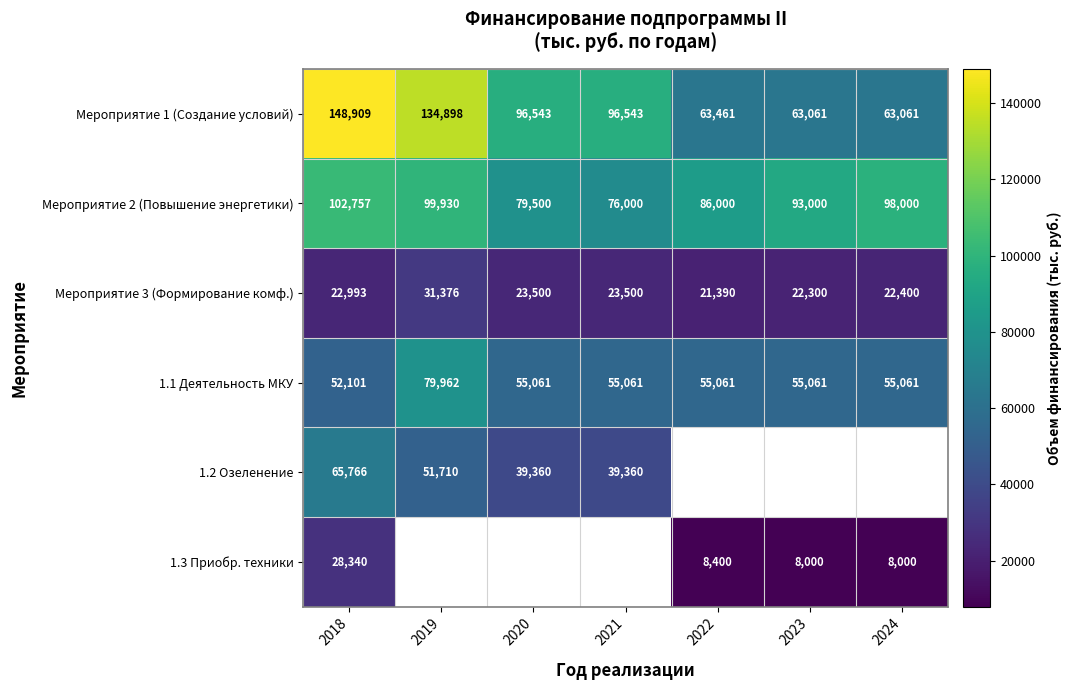

Is the value of Мероприятие 1 (Создание условий) at 2020 greater than the value of Мероприятие 2 (Повышение энергетики) at 2019?

No